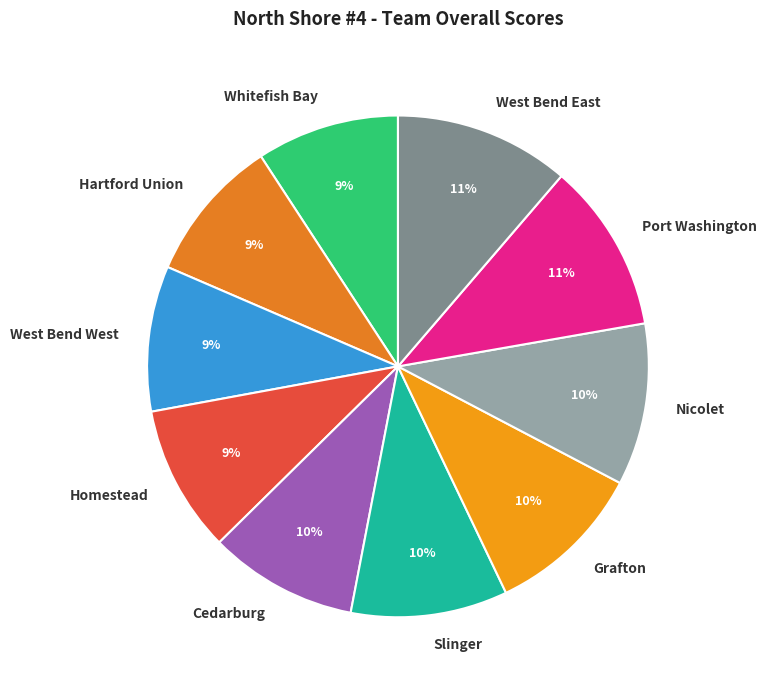

Approximately how many times larger is the value at West Bend East compared to West Bend West?

1.2